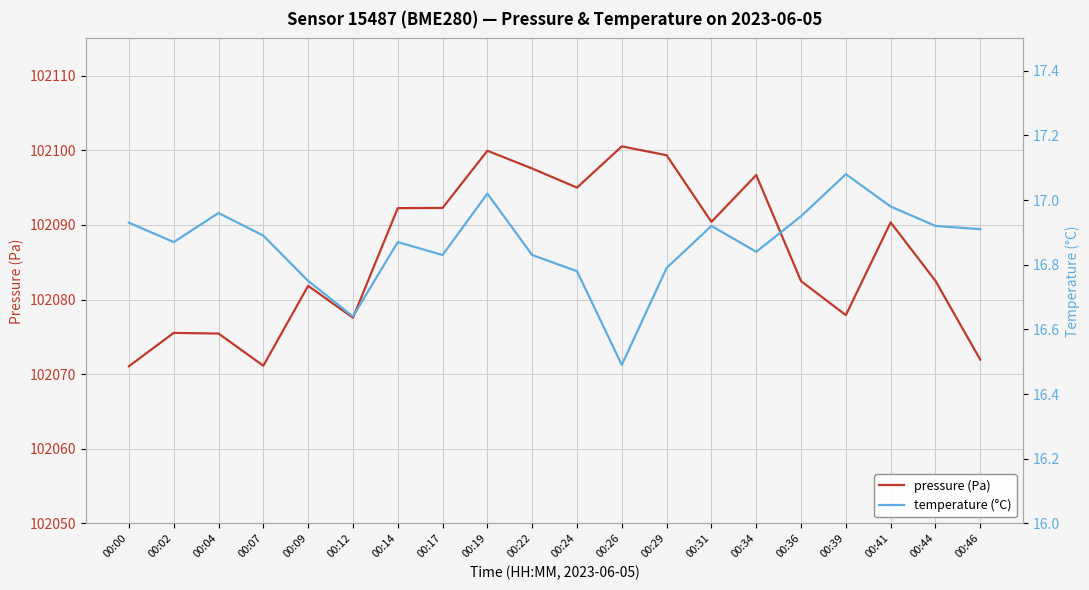

Which series has the widest spread of values?

pressure (Pa)